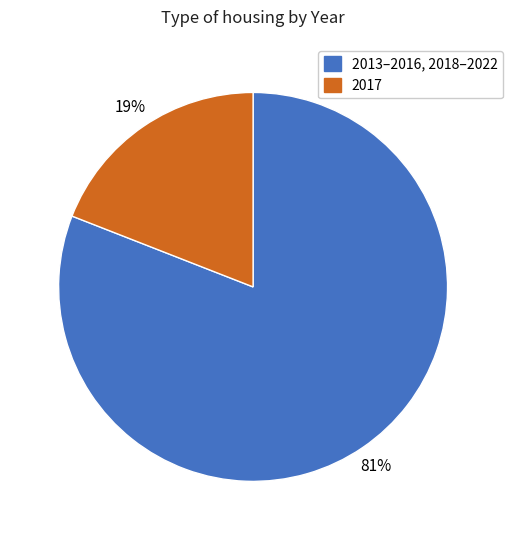

Combined, do 2013–2016, 2018–2022 and 2017 account for over 50%?

Yes